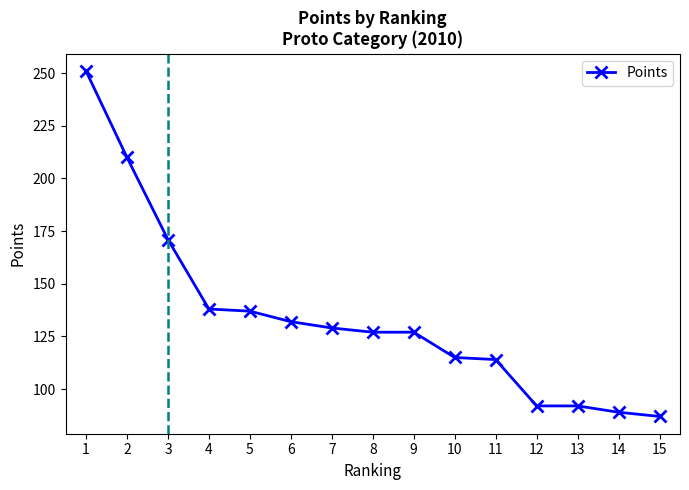

Count the number of categories in the chart.

15